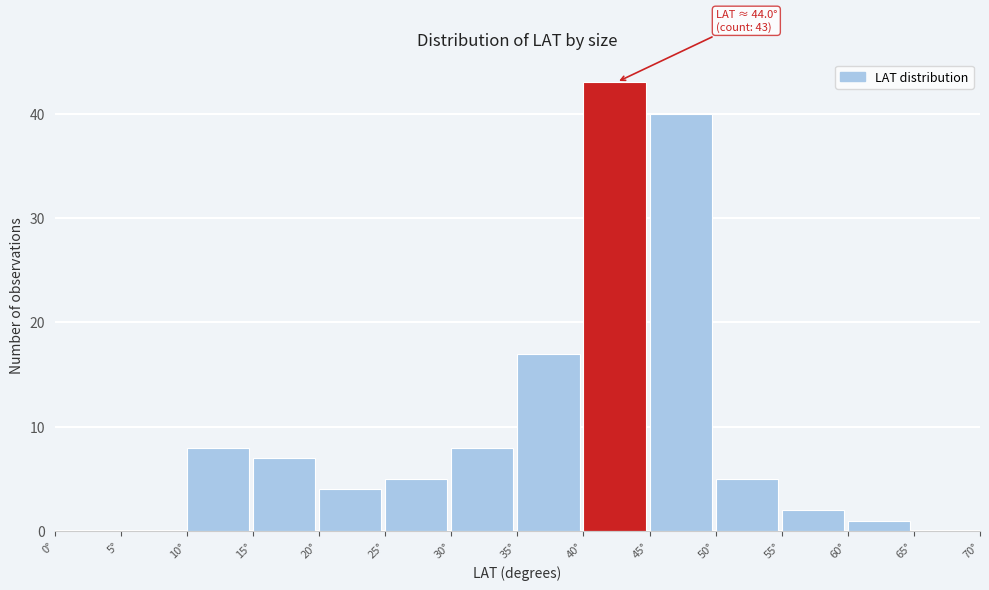

Which range on the x-axis has the tallest bar?

40 to 45